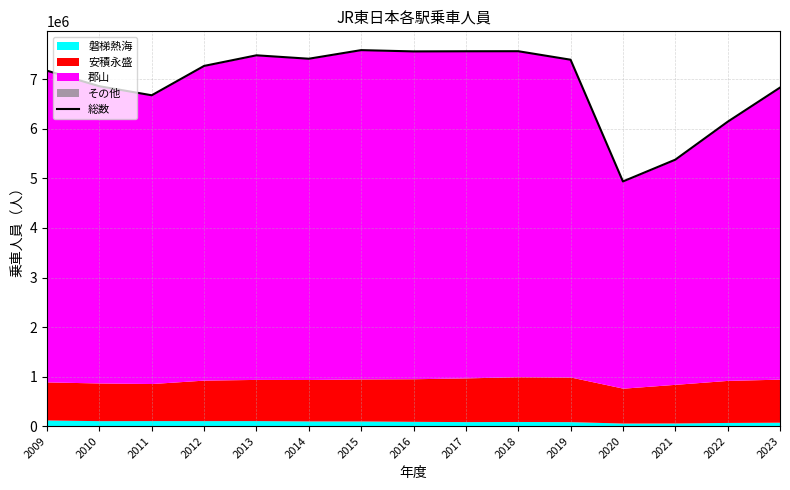

True or false: the data has more than 2 interior local peaks.

True